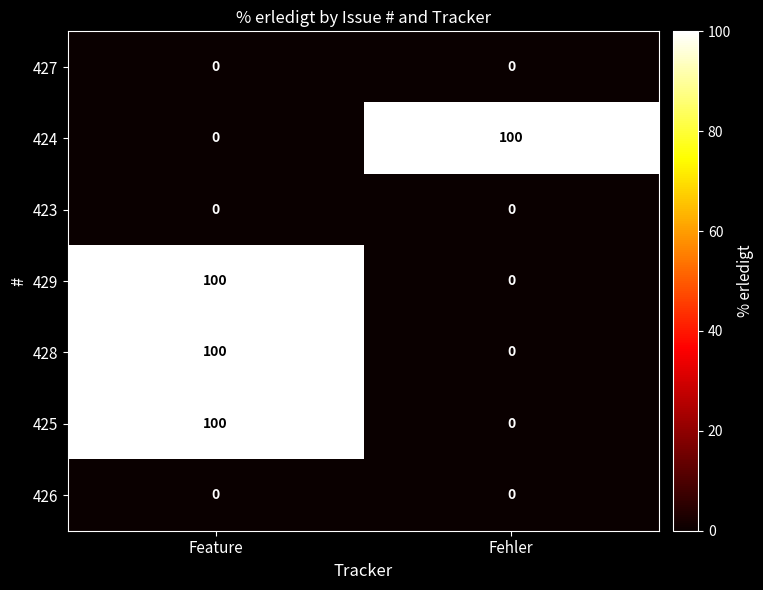

What is the difference between the highest and lowest values at Fehler?

100